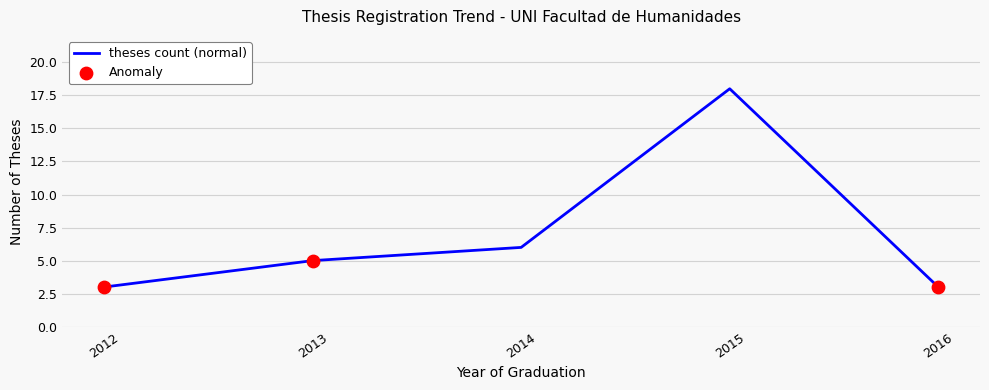

Which has a higher value, 2013 or 2014?

2014